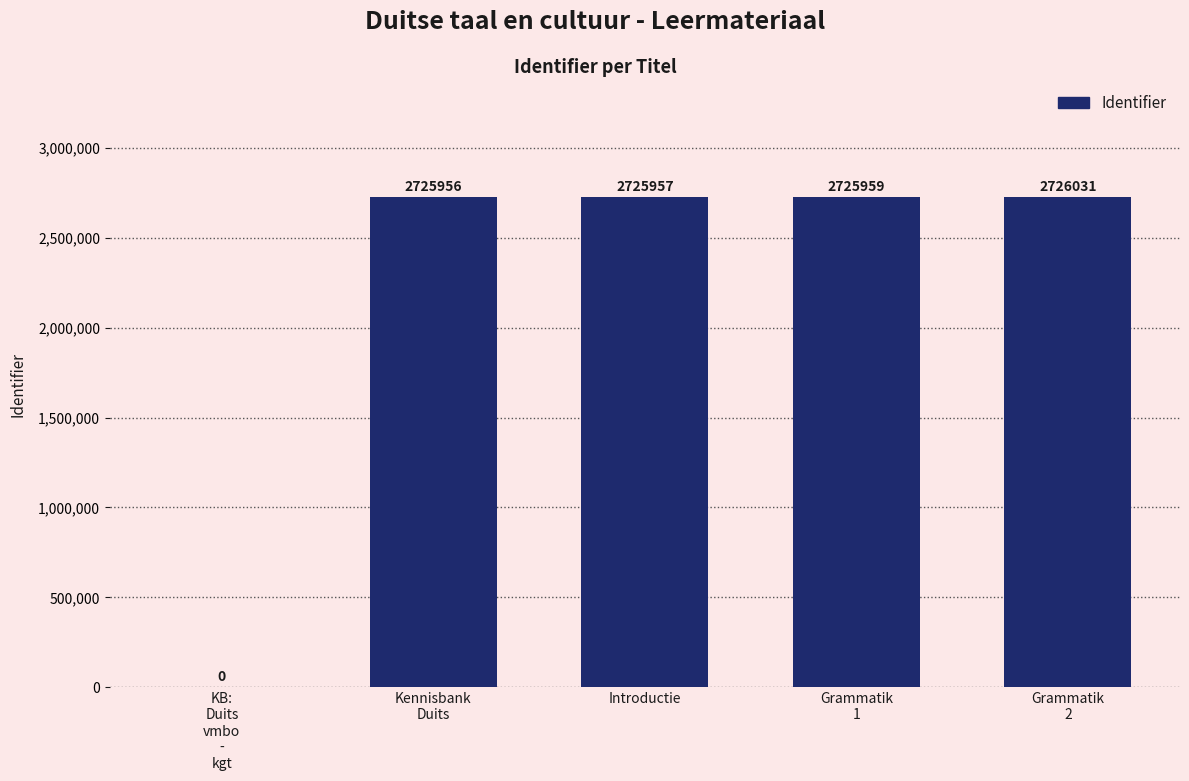

True or false: the data shows 890309 at Introductie.

False